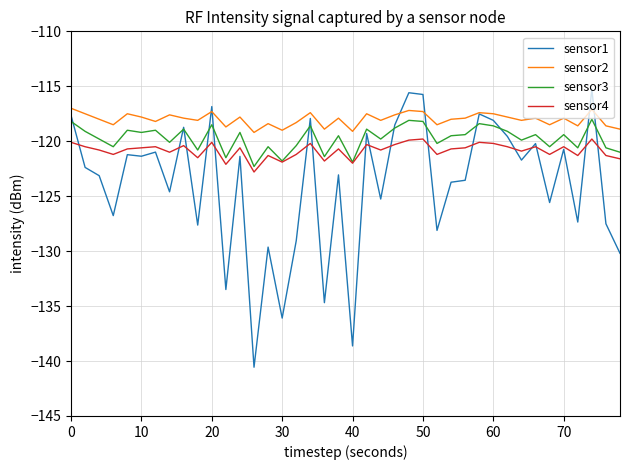

Which series has the largest total across all categories?

sensor2